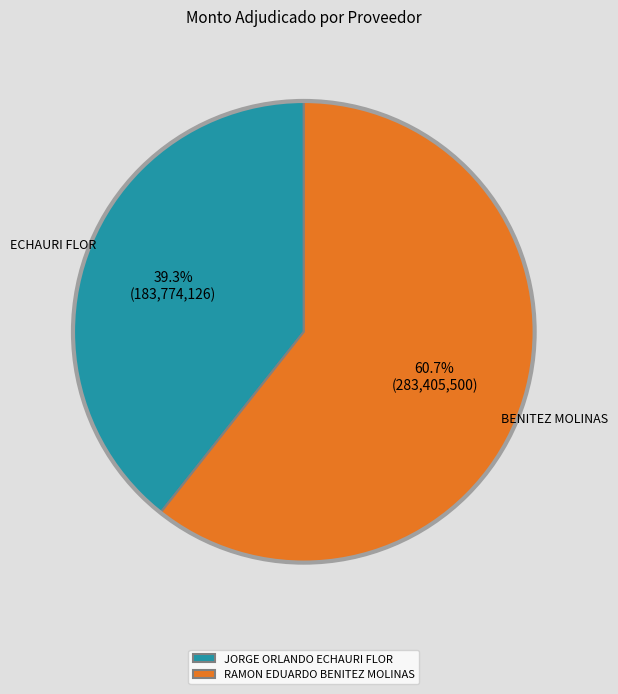

Which slice is the smallest?

JORGE ORLANDO ECHAURI FLOR